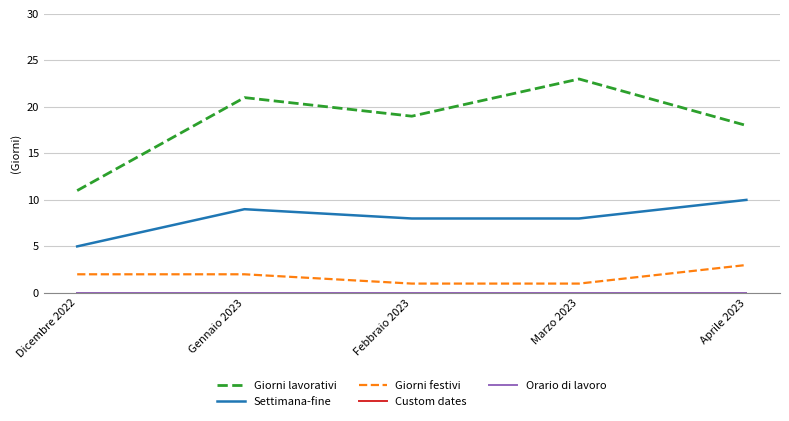

Does the chart have visible grid lines?

Yes